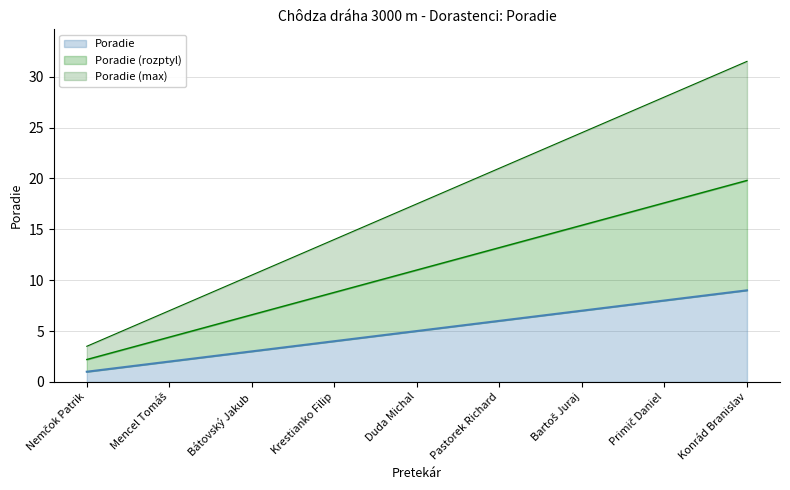

What is the difference between the maximum and minimum values?

8